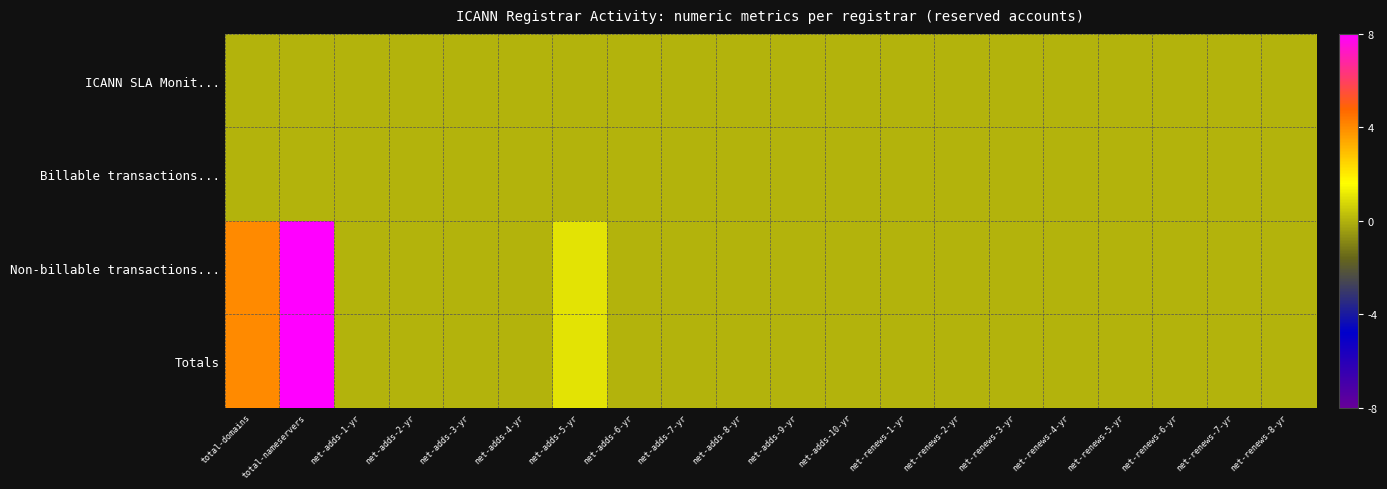

At which category is the sum across all series the highest?

total-nameservers